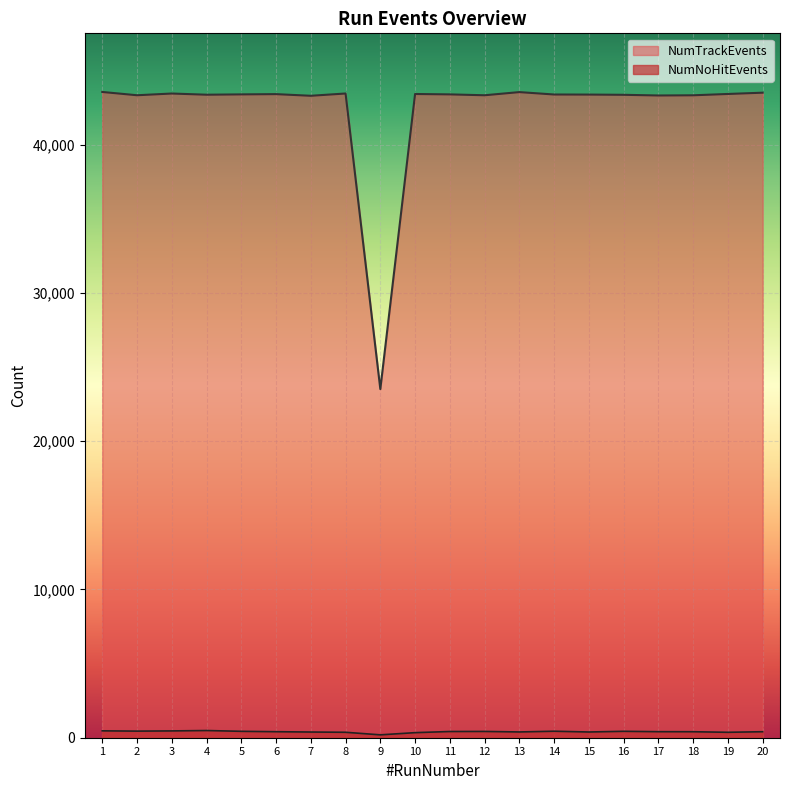

In NumNoHitEvents, how many points are lower than both neighbors (excluding endpoints)?

5